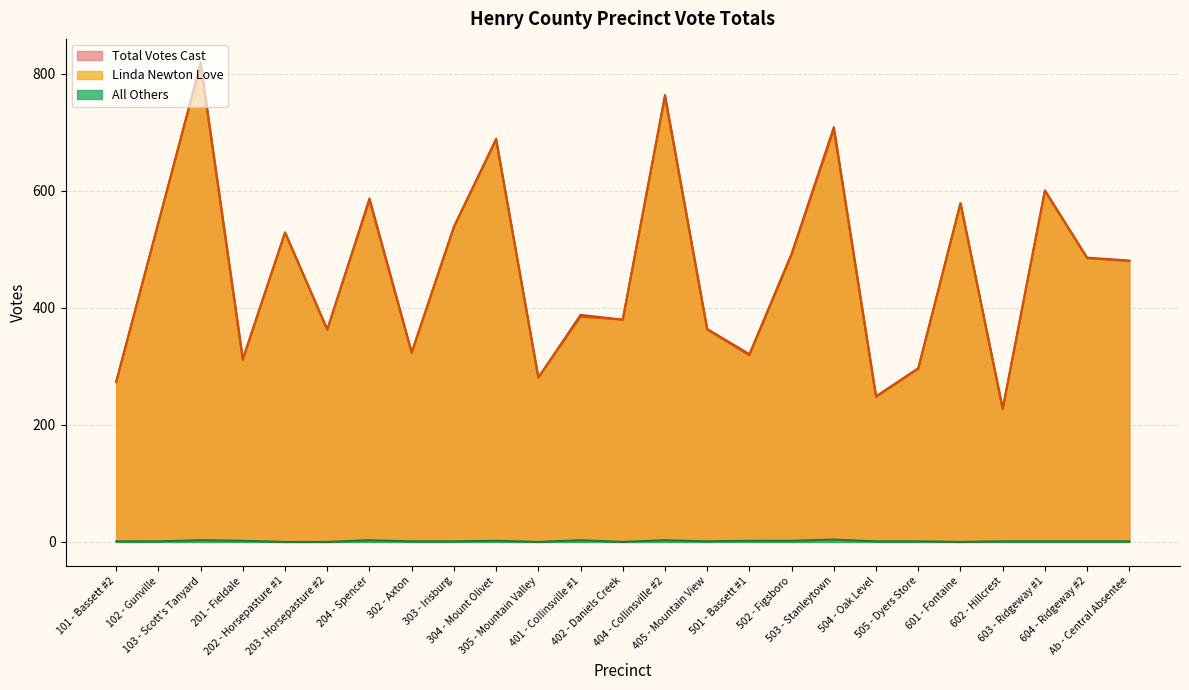

Is the value of Linda Newton Love at 401 - Collinsville #1 greater than the value of All Others at 101 - Bassett #2?

Yes